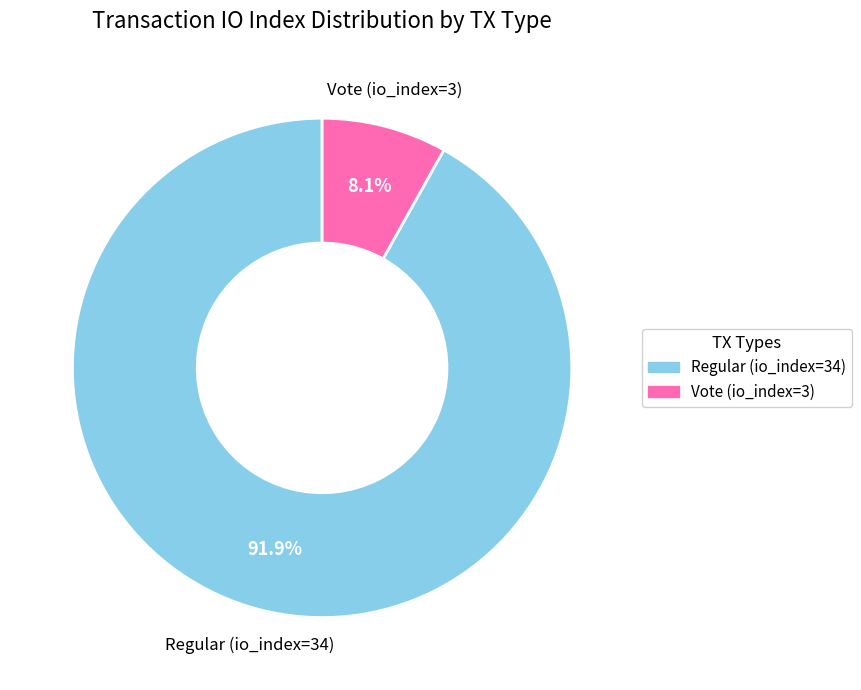

How many slices are in this pie chart?

2